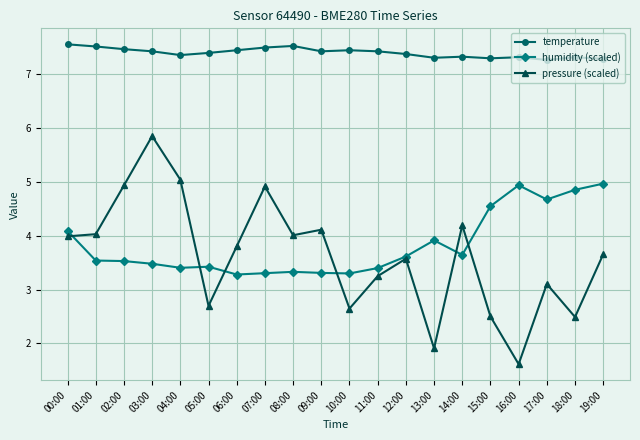

What is the minimum value for pressure (scaled)?

1.6